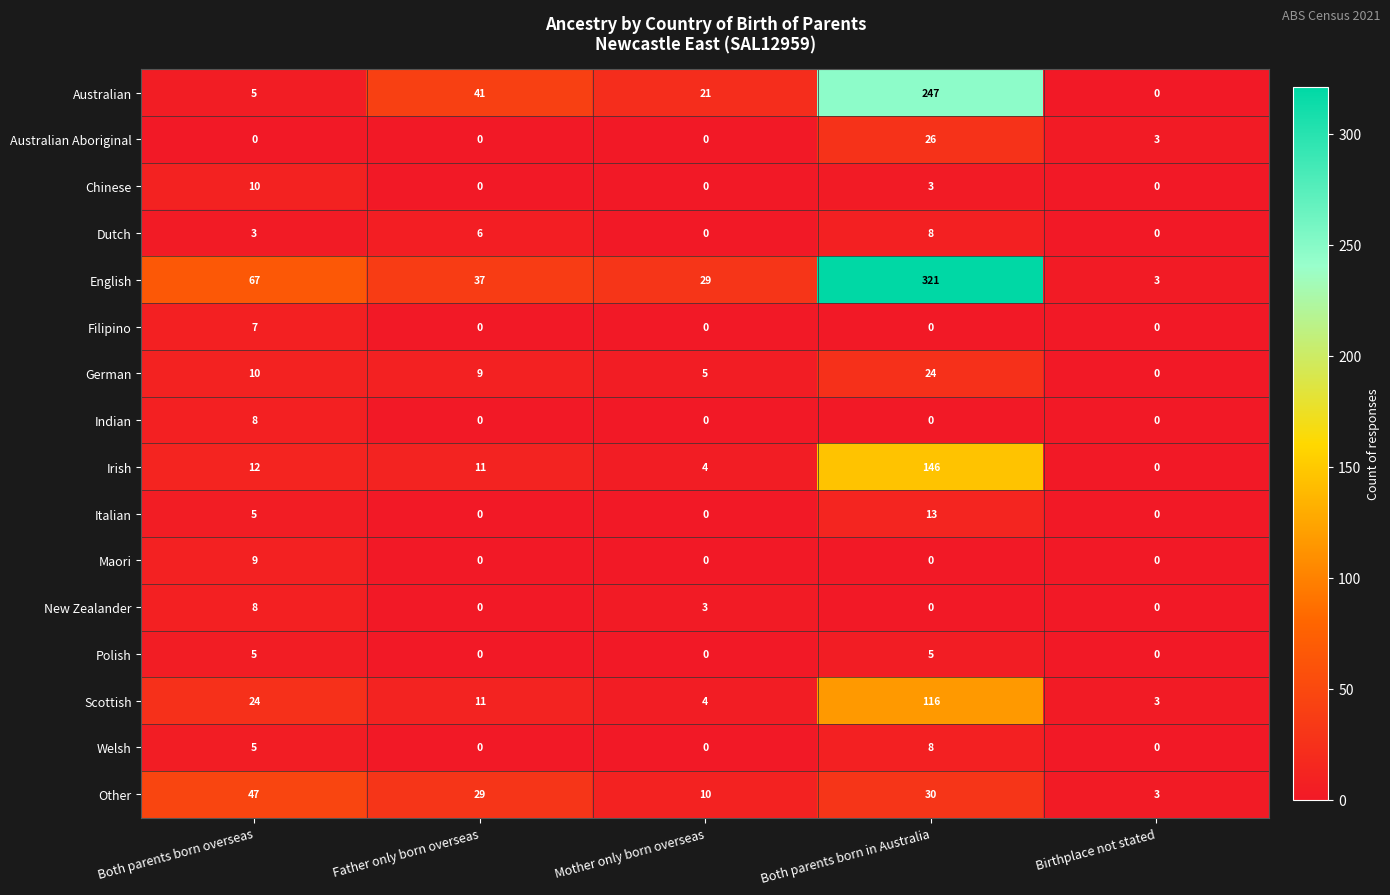

Between Mother only born overseas and Both parents born in Australia, which series saw the biggest shift?

English